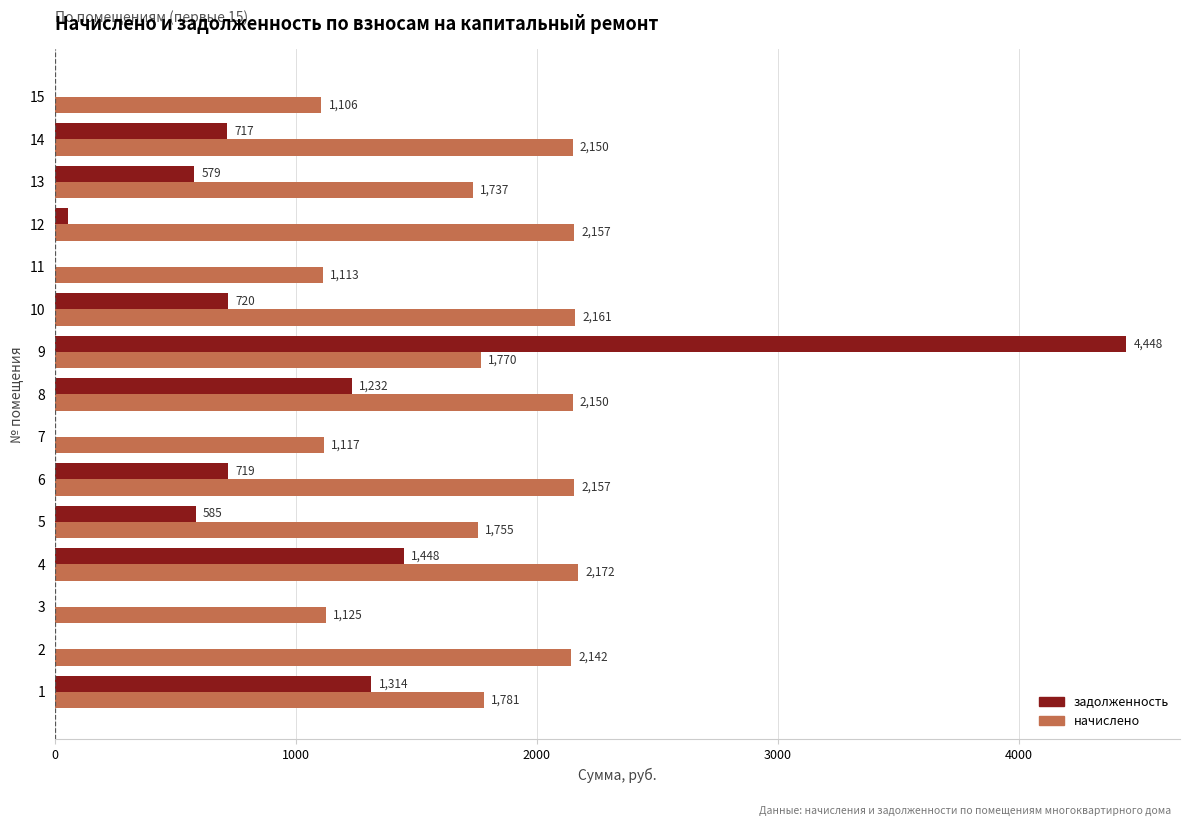

Which category has the highest value across all series?

9